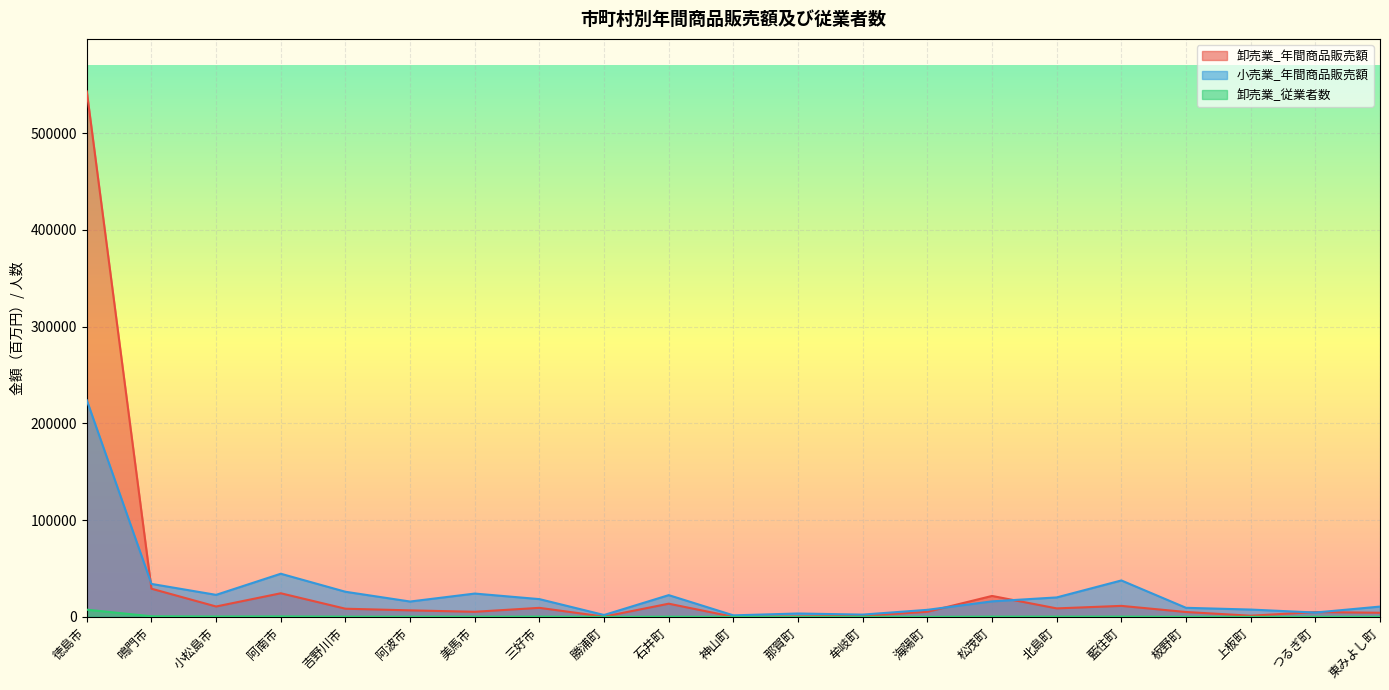

How many categories are shown in the chart?

21